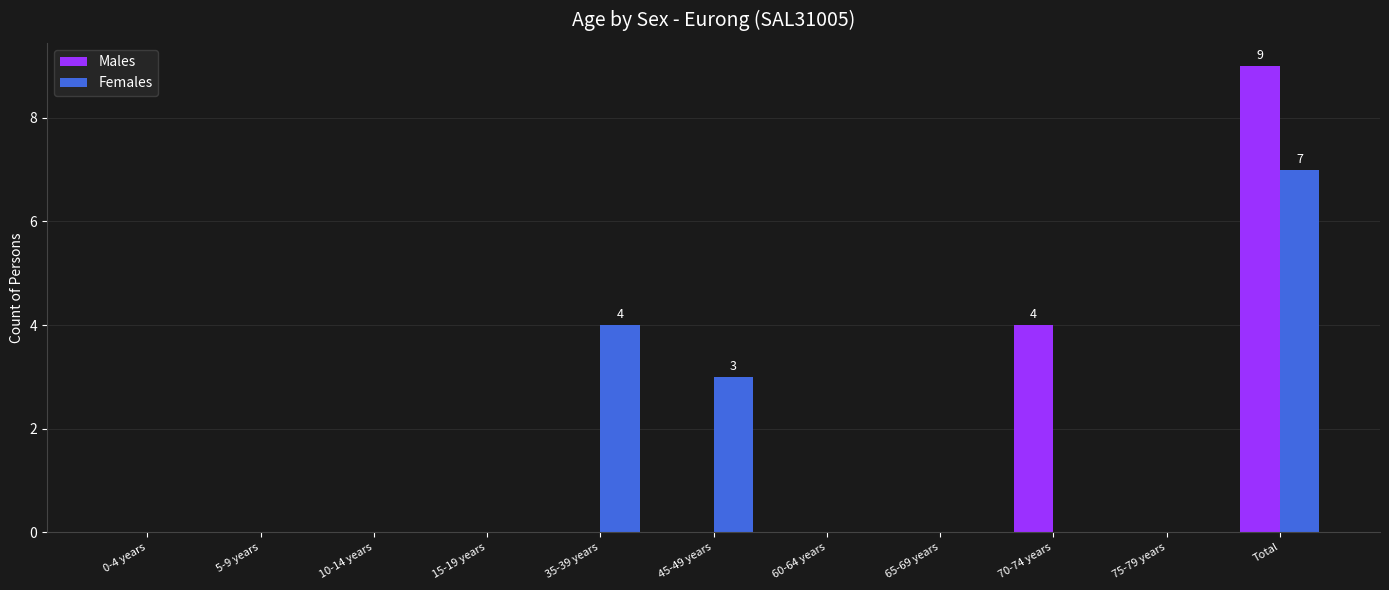

How many Males values are between 0 and 1?

9